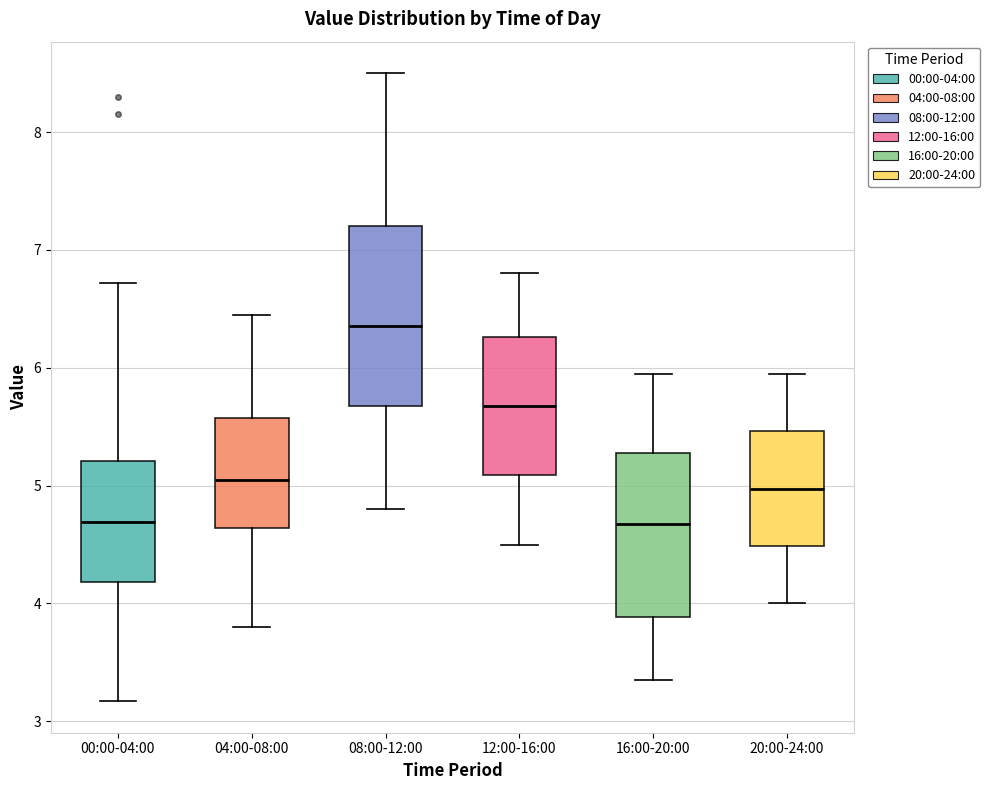

Comparing the boxes themselves (not the whiskers), which one is the tallest?

08:00-12:00